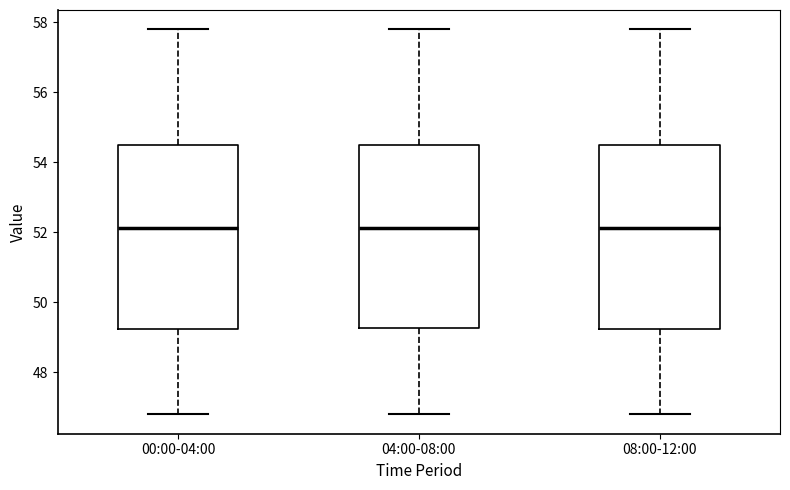

Where is the upper edge of the box for 08:00-12:00 on the y-axis? The values are not printed on the chart, so give them approximately, as read against the axis.

54.4